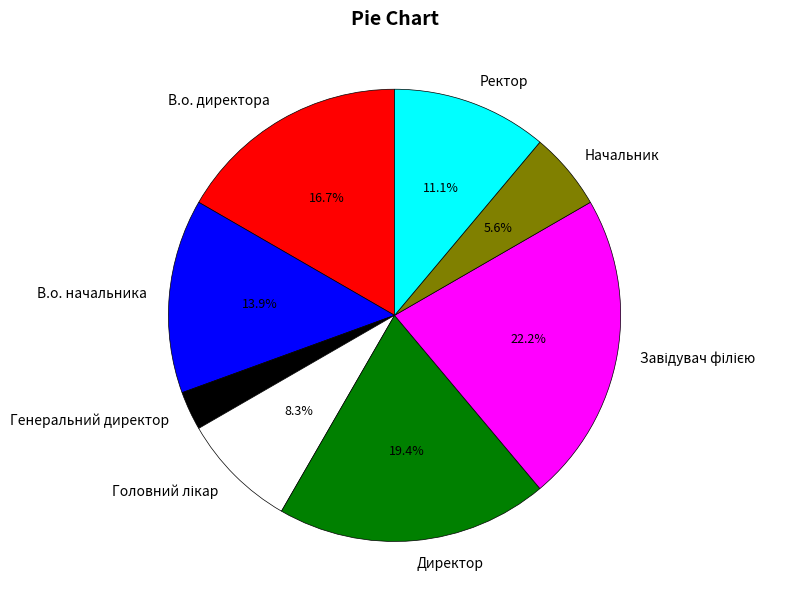

To the nearest percent, what is the average slice percentage?

12%